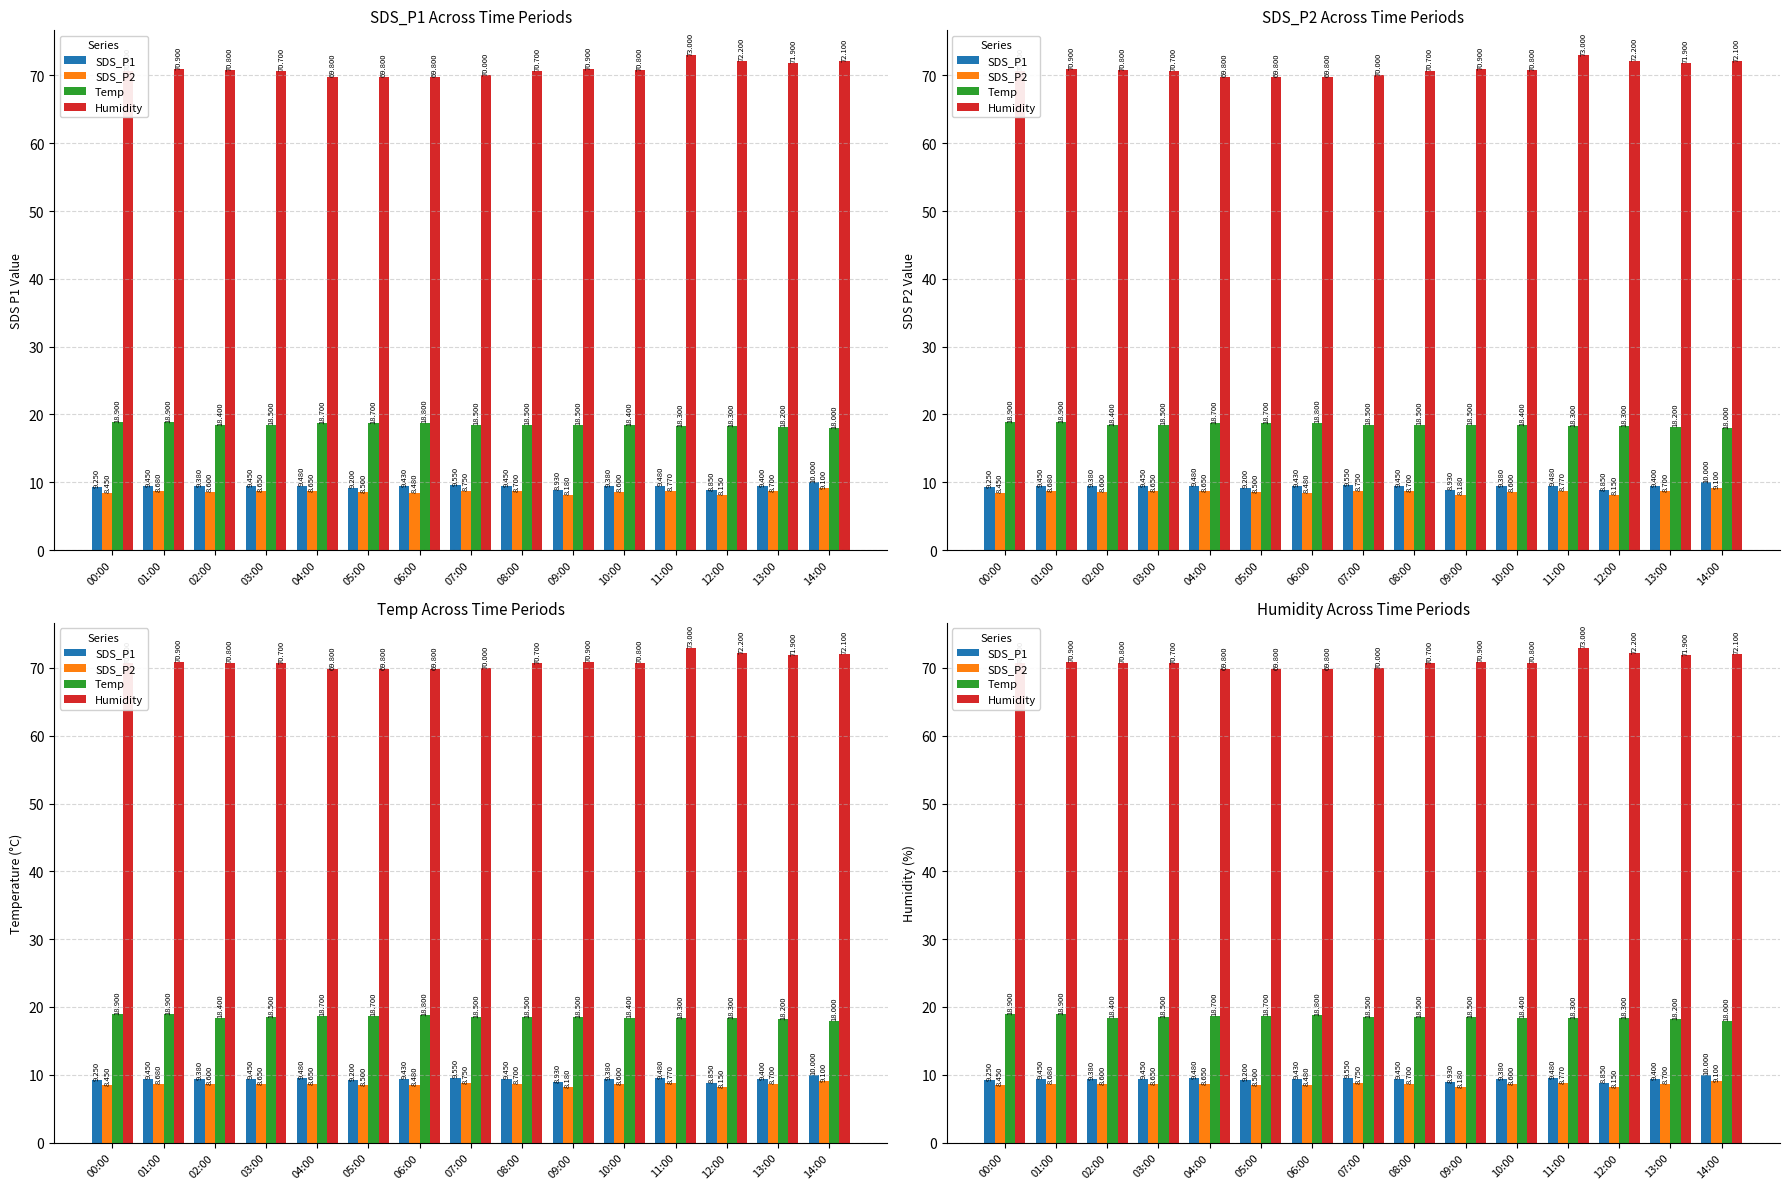

Where is Humidity nearest to the value 71?

01:00